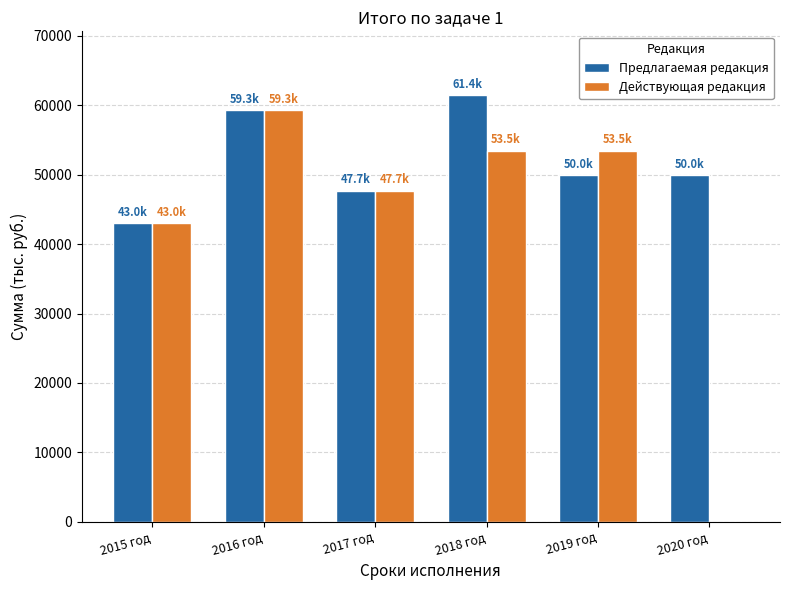

Is it true that Предлагаемая редакция equals 74679.5 at 2017 год?

False